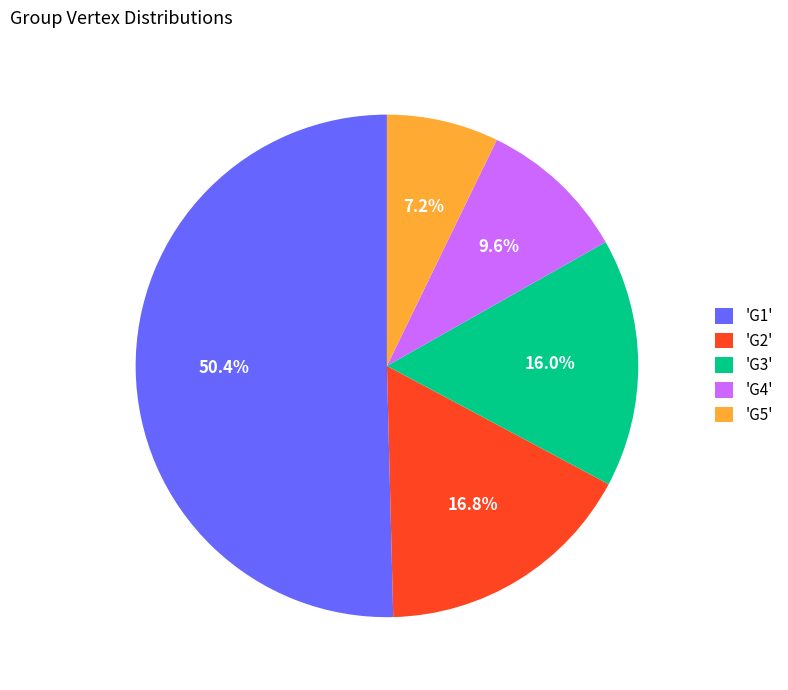

What is the ratio of the value at 'G1' to the value at 'G5'?

7.0